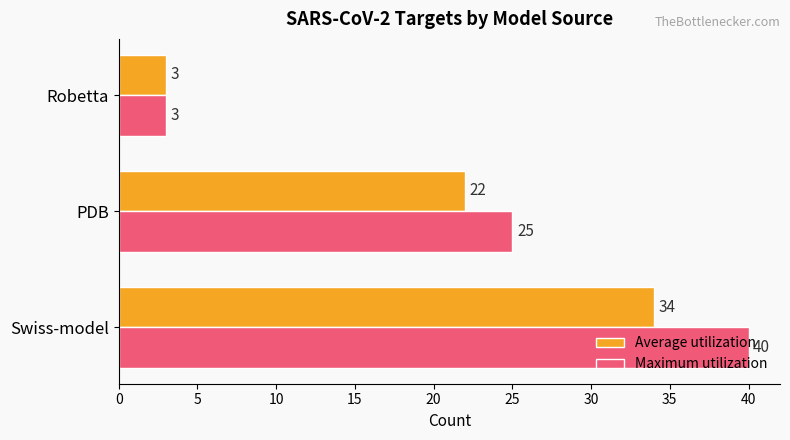

At how many categories does at least one series exceed 32?

1